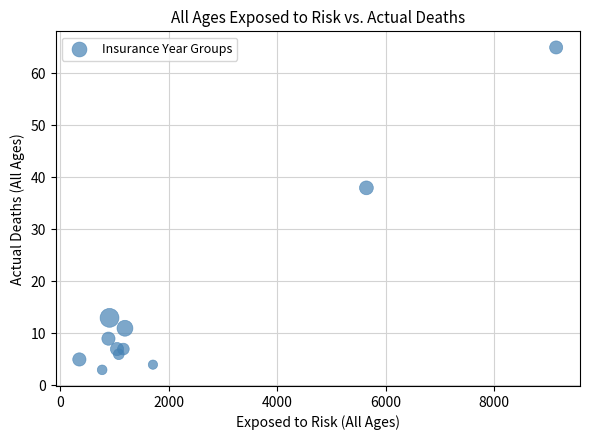

What Y value in the scatter plot is closest to 34?

38